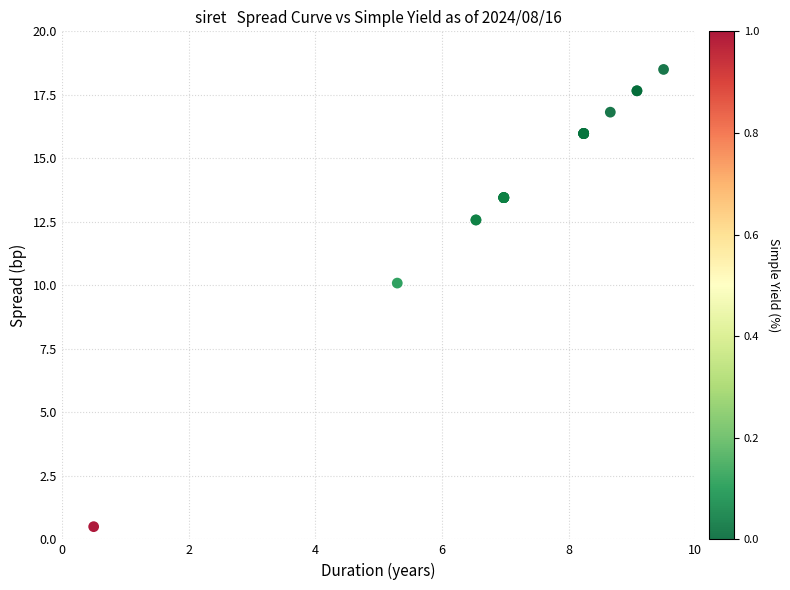

What Y value in the scatter plot is closest to 9?

10.1